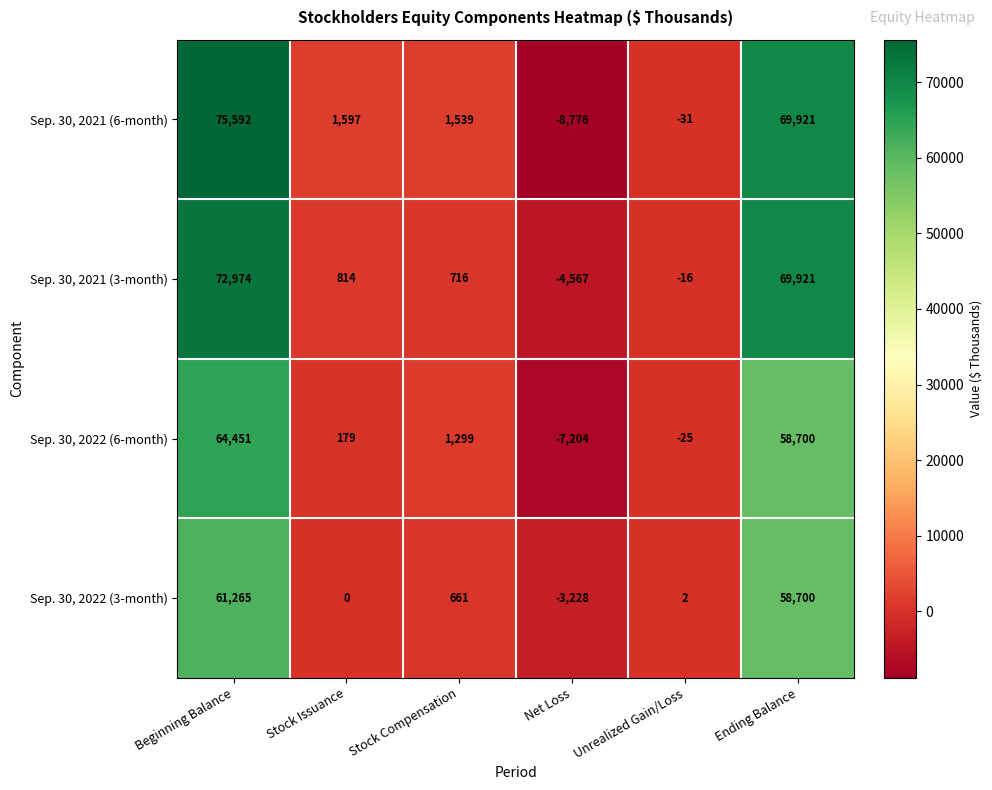

The Sep. 30, 2022 (6-month) series shows 91 at Stock Issuance. True or false?

False